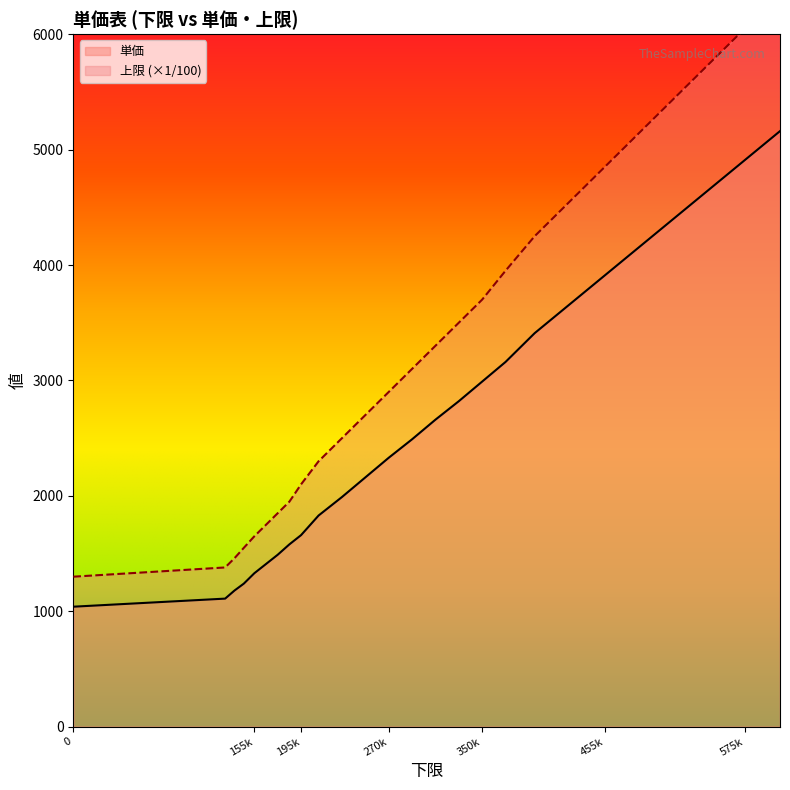

What is the value of the 単価 point at the 2nd from the left?

1110